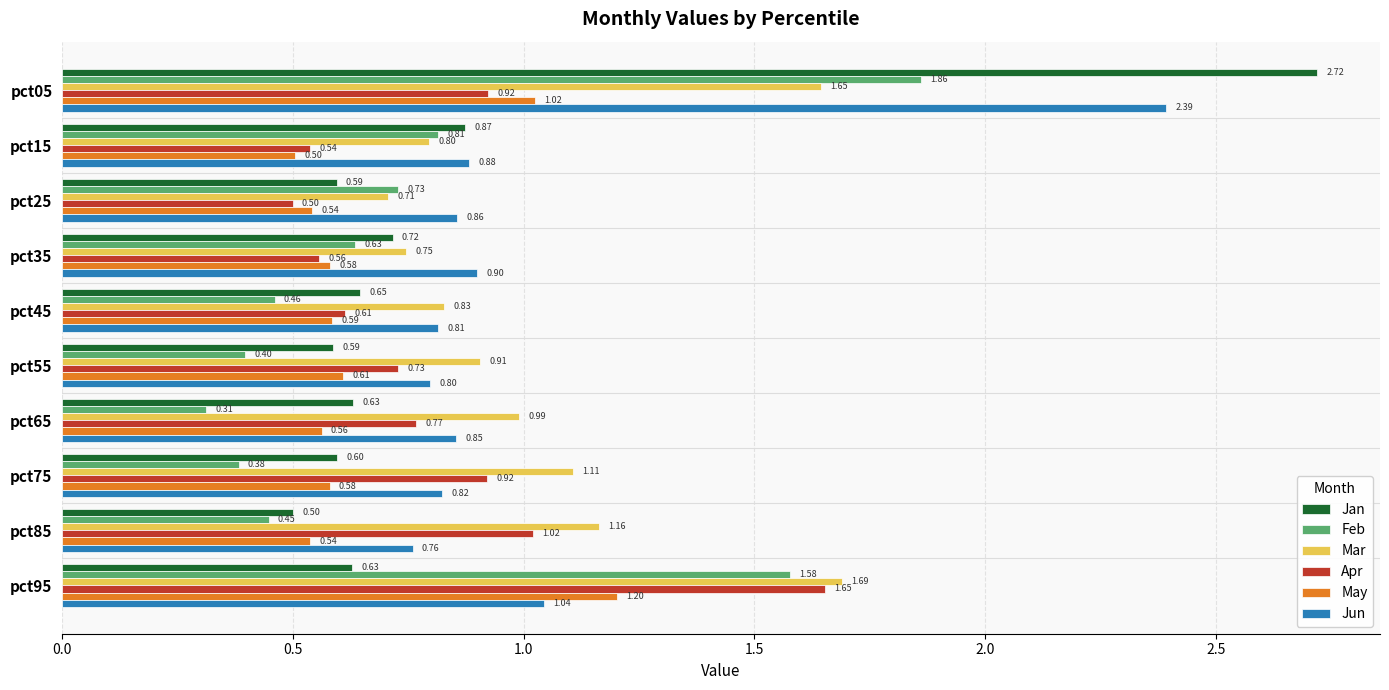

Rank the series at pct15 from highest to lowest value.

Jun, Jan, Feb, Mar, Apr, May